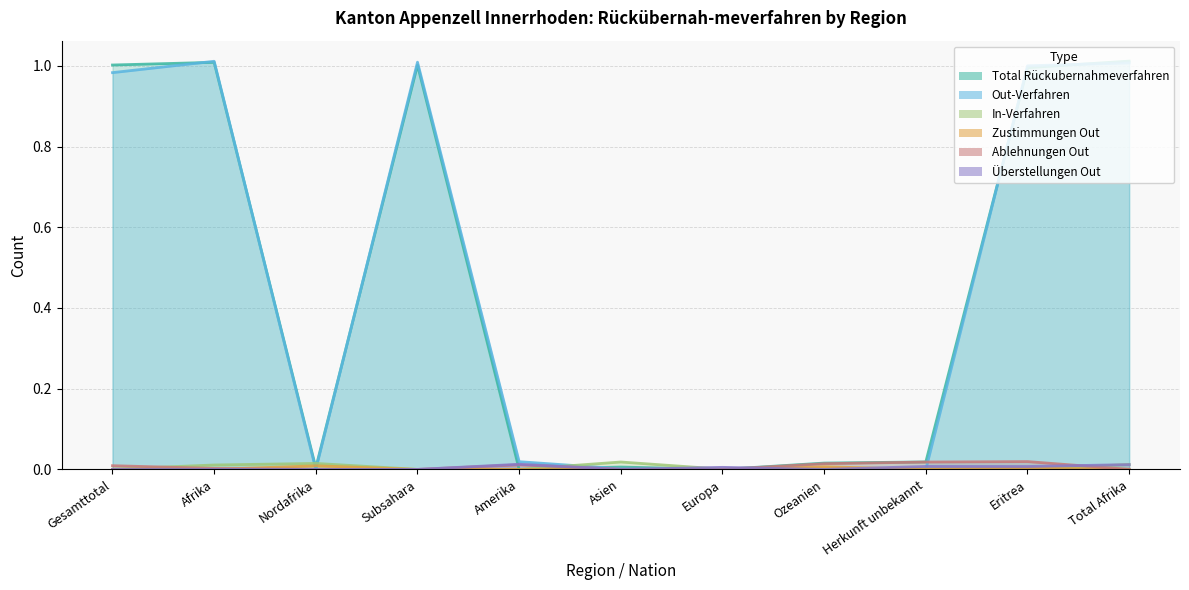

How many lines are shown in the chart?

6